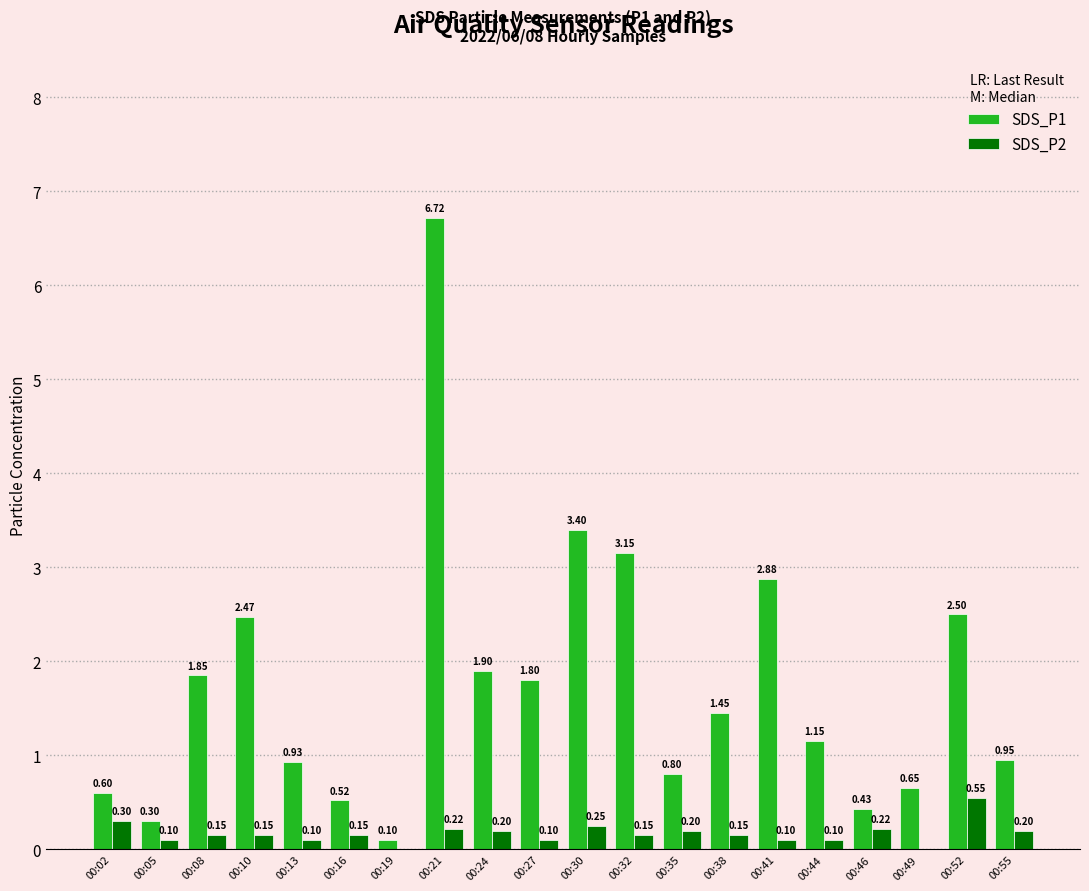

Is the value of SDS_P2 at 00:35 greater than the value of SDS_P1 at 00:19?

Yes